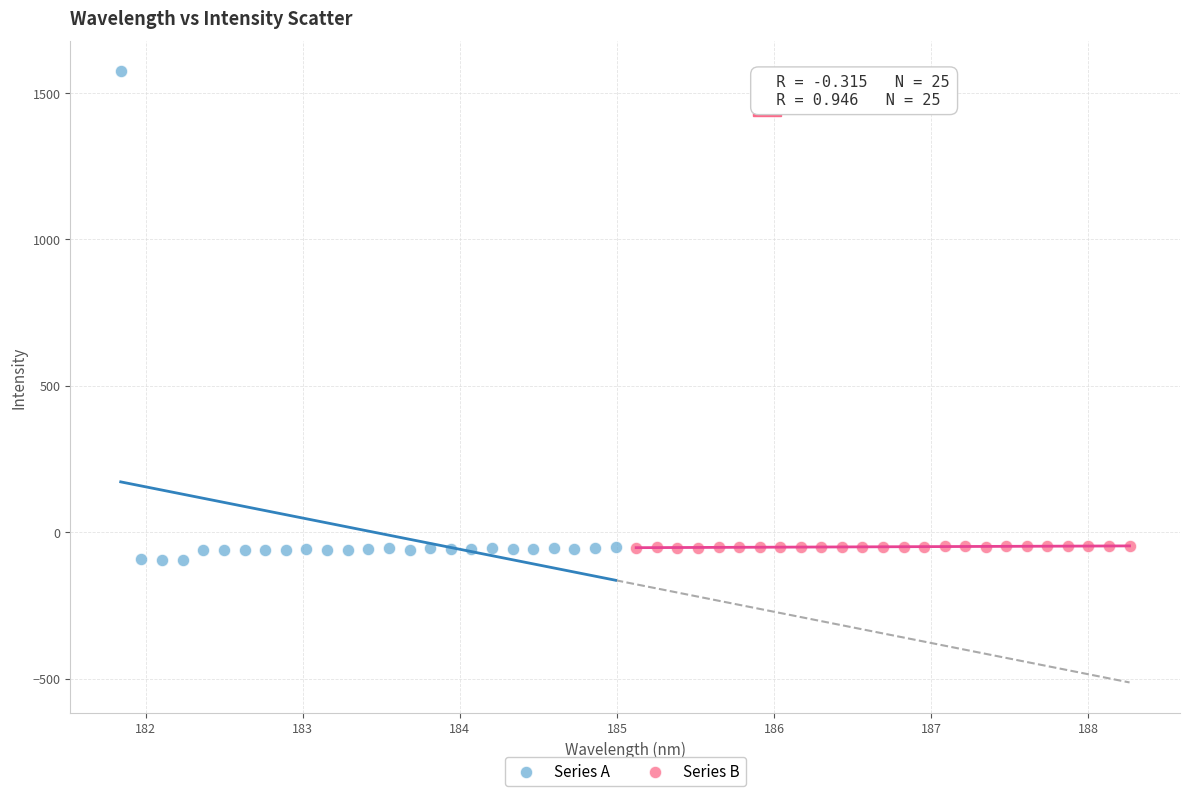

Which series has the largest Y range (max minus min)?

Series A